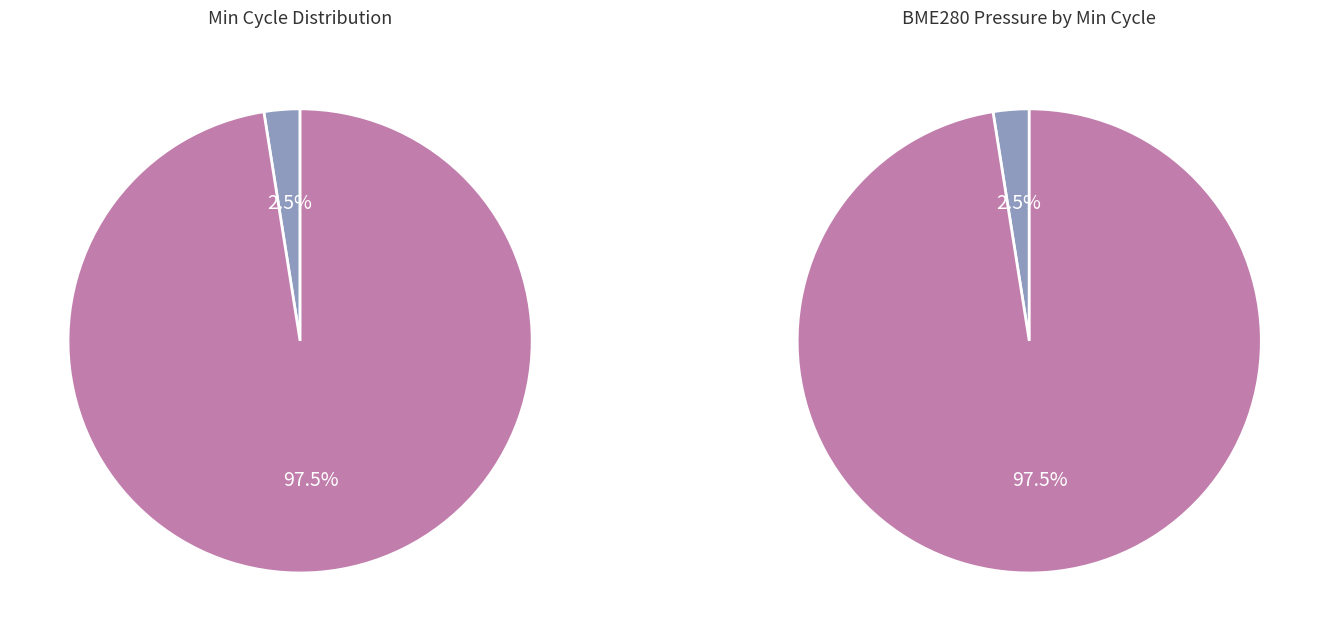

To the nearest percent, what percentage of the pie is 27?

3%